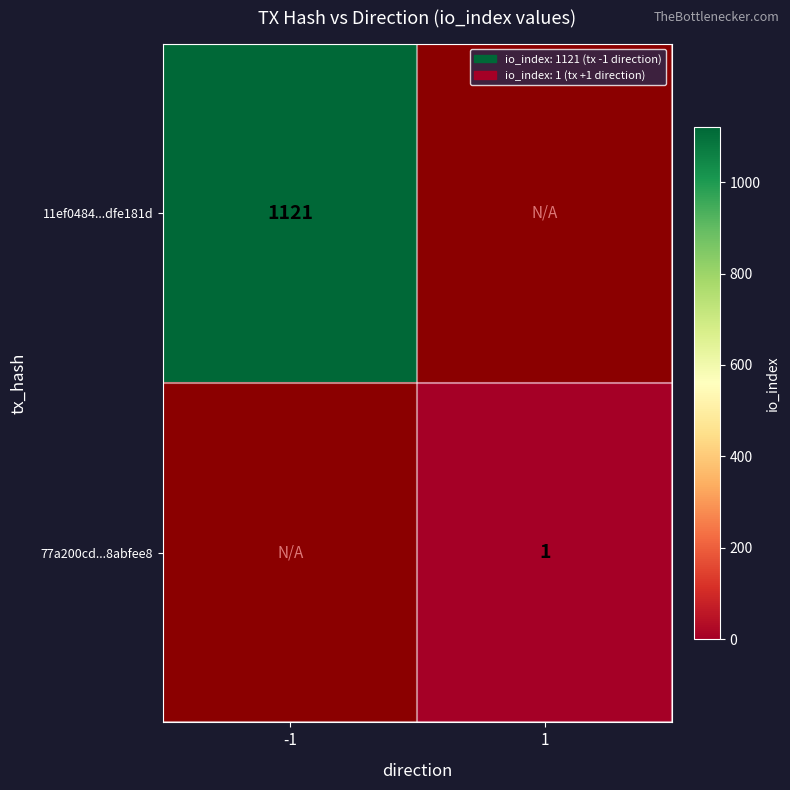

Is the value of 11ef0484...dfe181d at -1 greater than the value of 77a200cd...8abfee8 at 1?

Yes